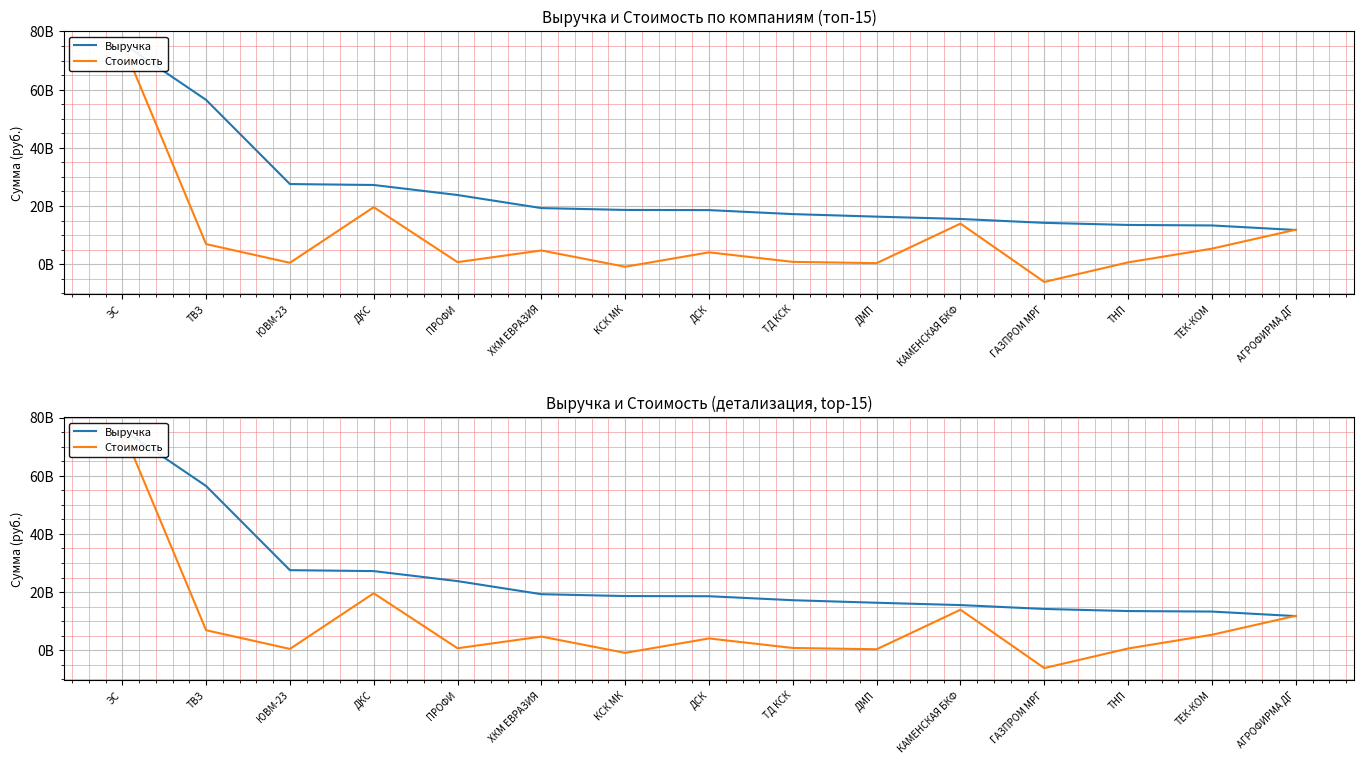

What is the label of the 14th point from the left?

ТЕК-КОМ